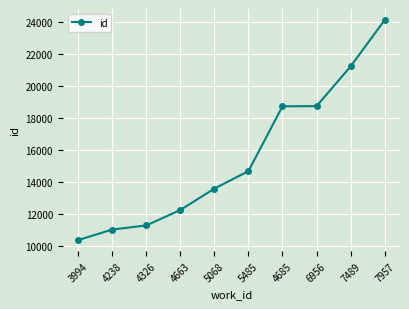

True or false: the data has more than 1 interior local peaks.

False